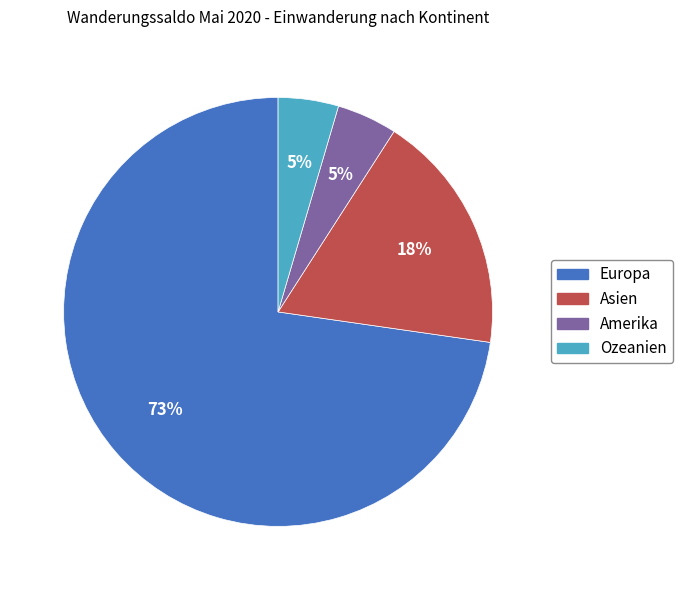

To the nearest percent, what is the average slice percentage?

25%